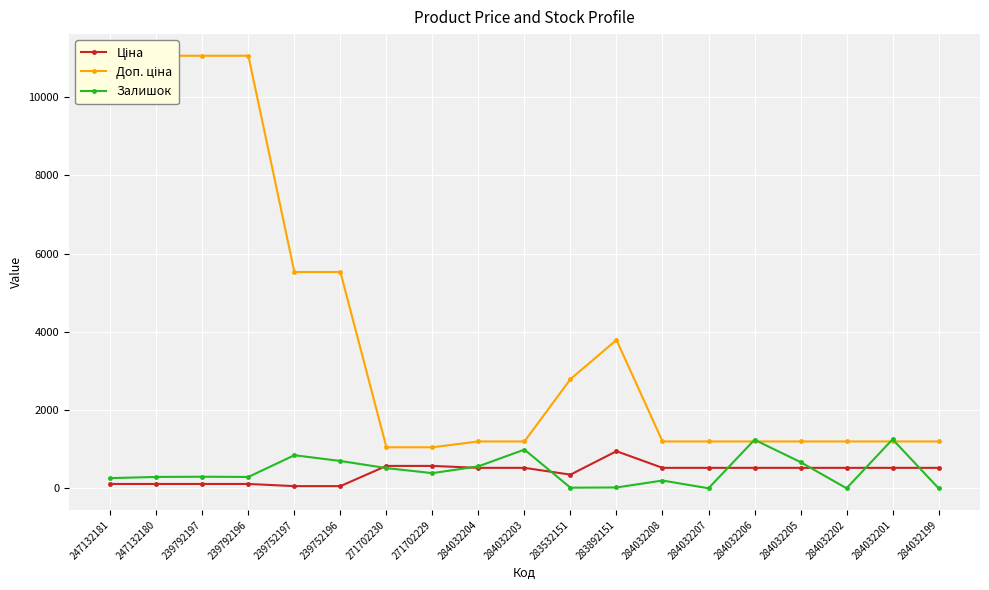

Is it true that Ціна equals 522.2 at 284032208?

True